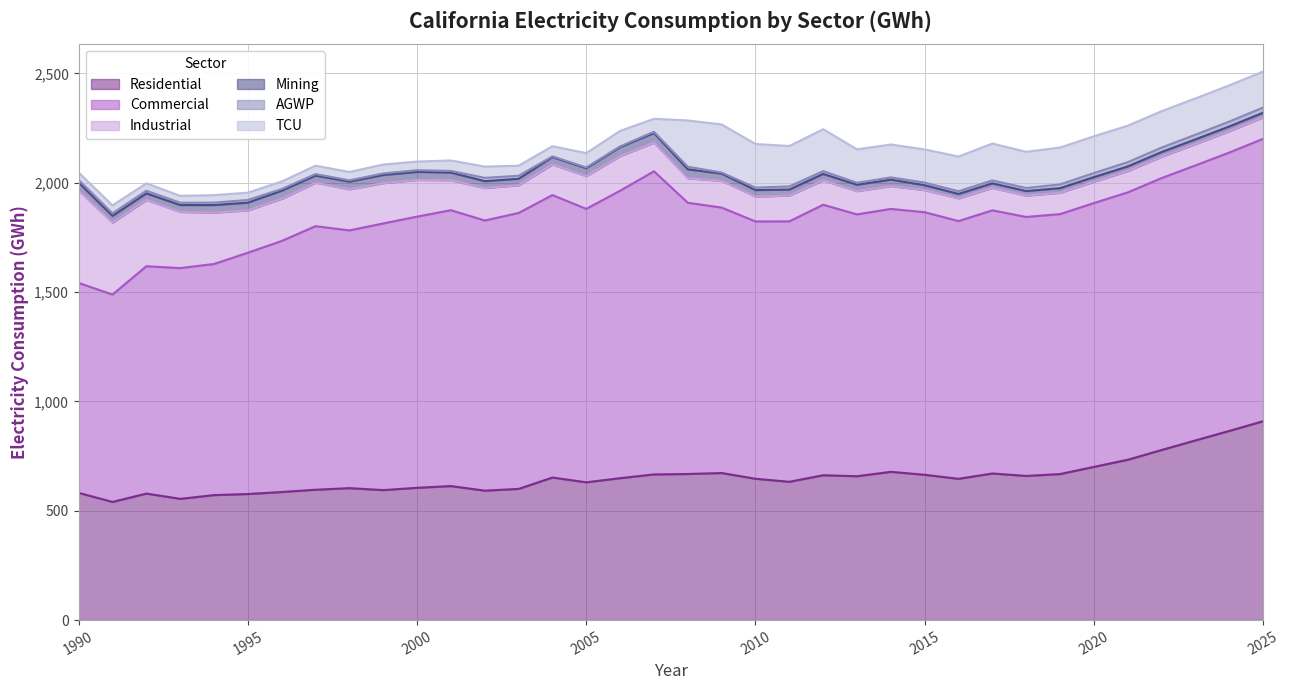

At which label is Mining closest to 32?

1997